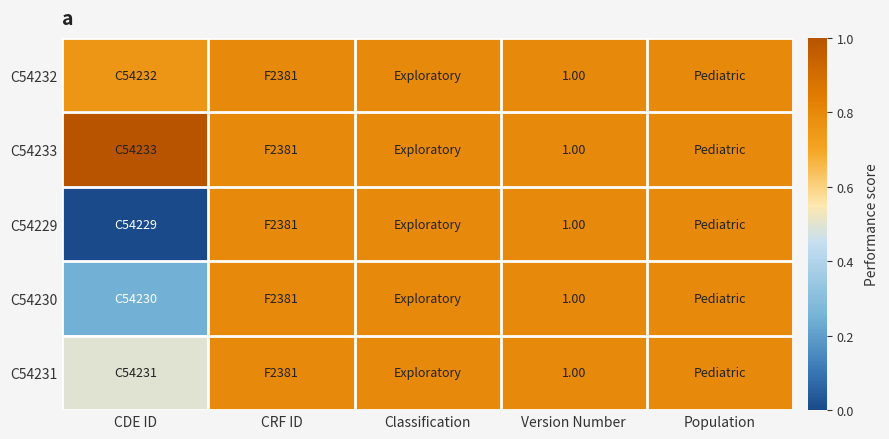

What is the total value across all series at Version Number?

5.0